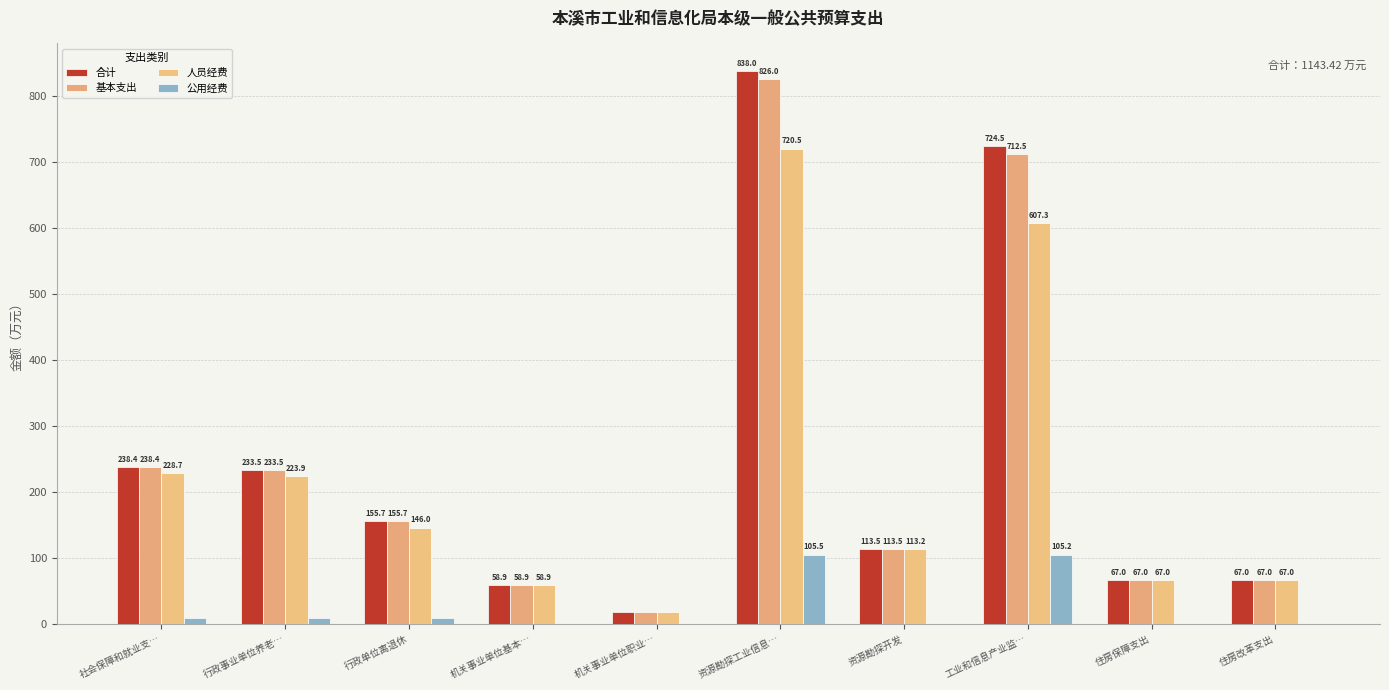

List the labels in order of 合计 value, largest first.

资源勘探工业信息…, 工业和信息产业监…, 社会保障和就业支…, 行政事业单位养老…, 行政单位离退休, 资源勘探开发, 住房保障支出, 住房改革支出, 机关事业单位基本…, 机关事业单位职业…